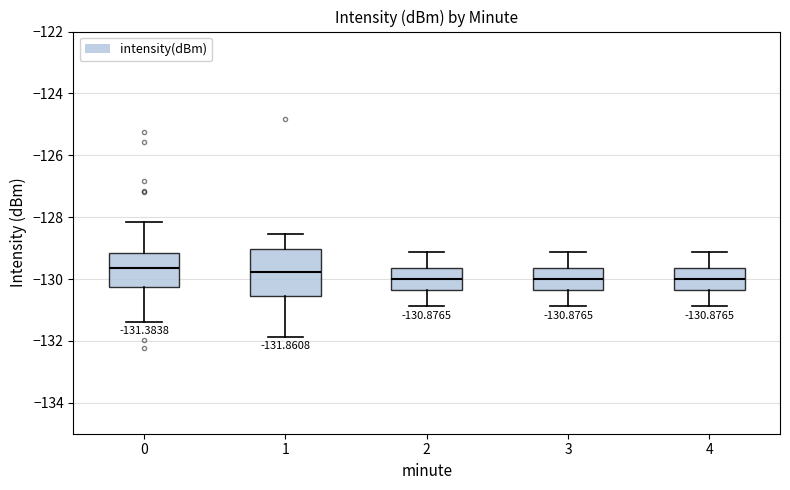

Which box is the tallest, from its lower edge to its upper edge?

1